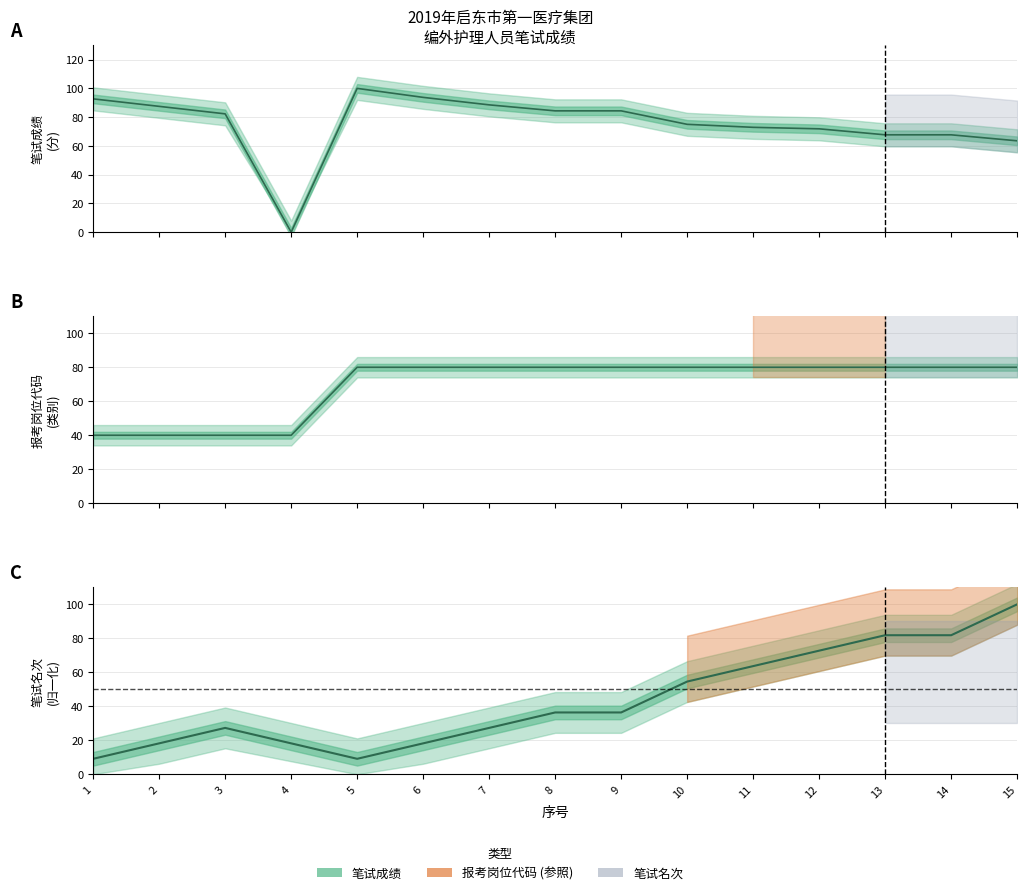

Which series has the largest range (max minus min)?

笔试成绩